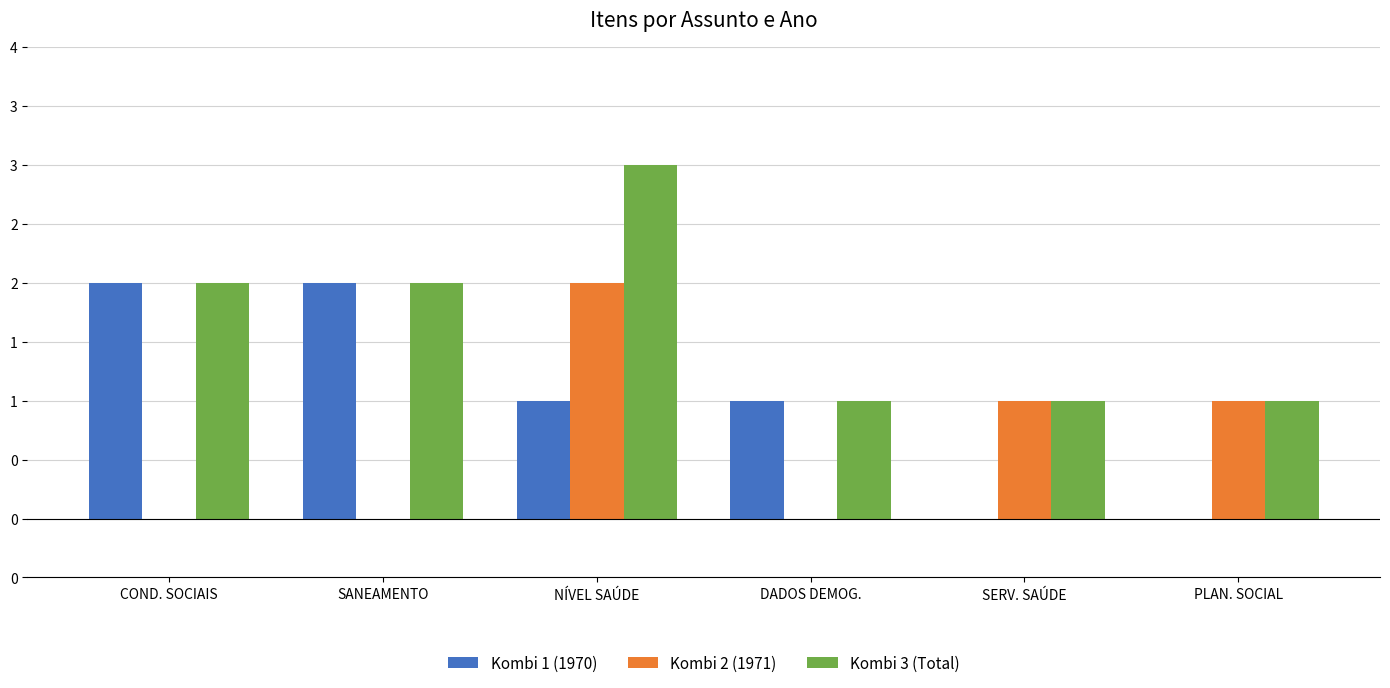

What is the difference between the Kombi 3 (Total) values at DADOS DEMOG. and COND. SOCIAIS?

1